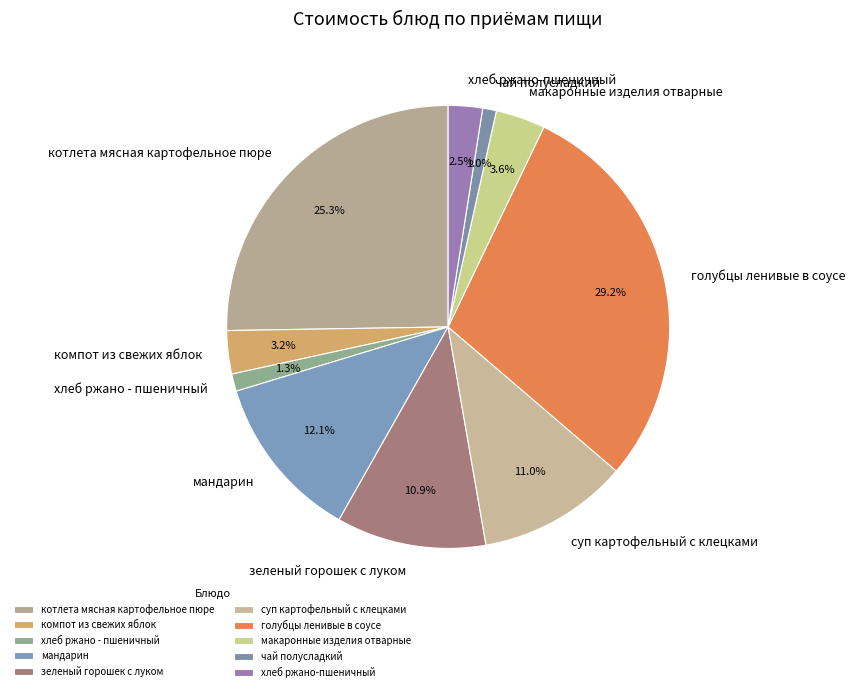

Which category has the biggest portion of the pie?

голубцы ленивые в соусе